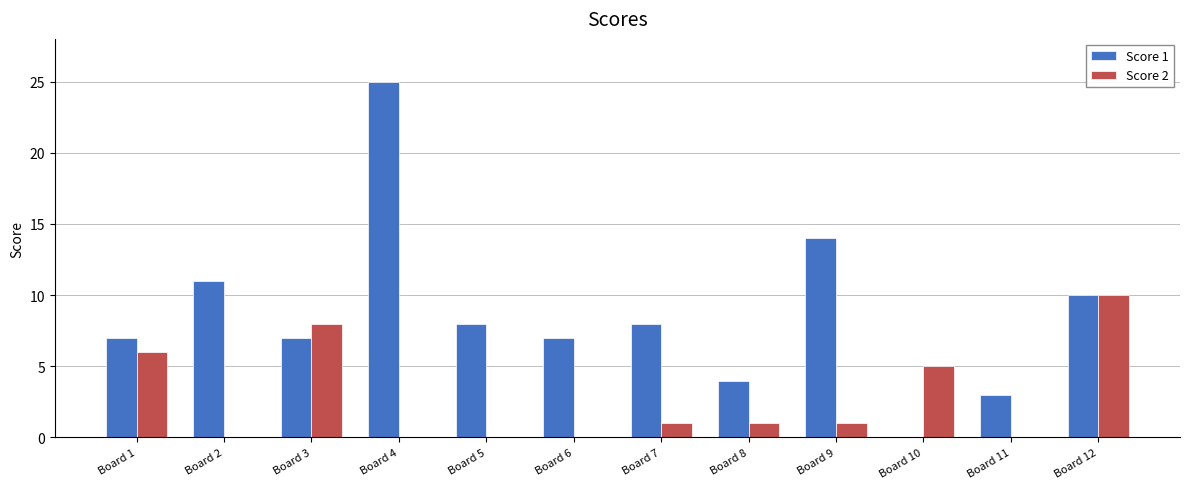

What is the average value of the Score 2 series?

3